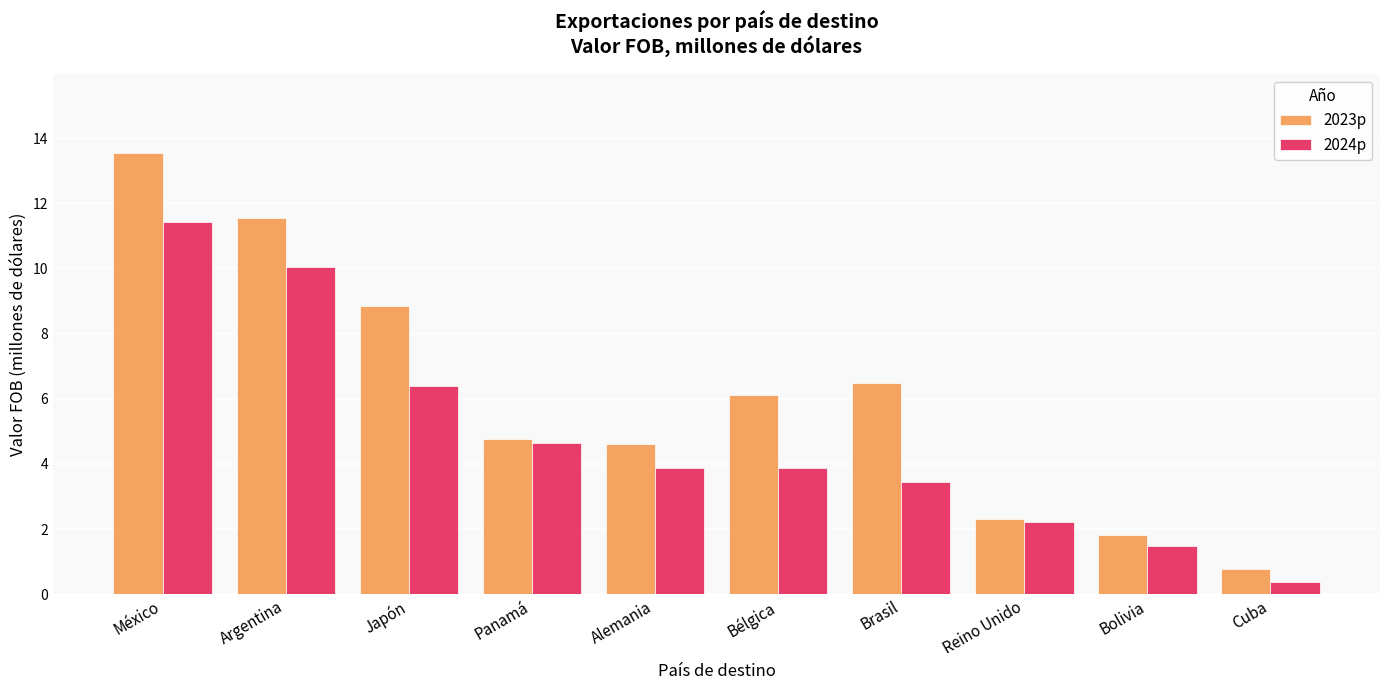

Reading left to right, extract all data points from this chart.

2023p: 13.5	11.5	8.9	4.8	4.6	6.1	6.5	2.3	1.8	0.8
2024p: 11.4	10.0	6.4	4.6	3.9	3.9	3.4	2.2	1.5	0.4